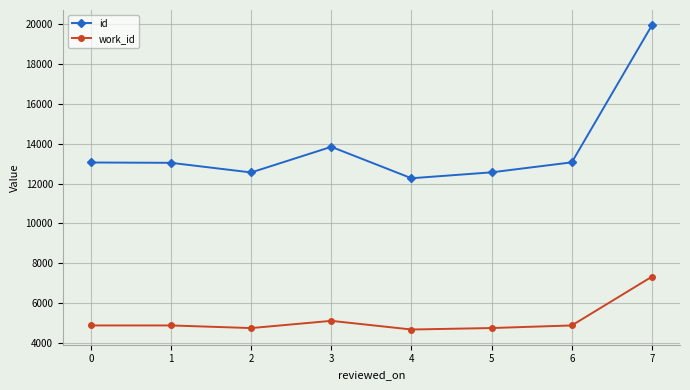

At which label is id closest to 16111?

3